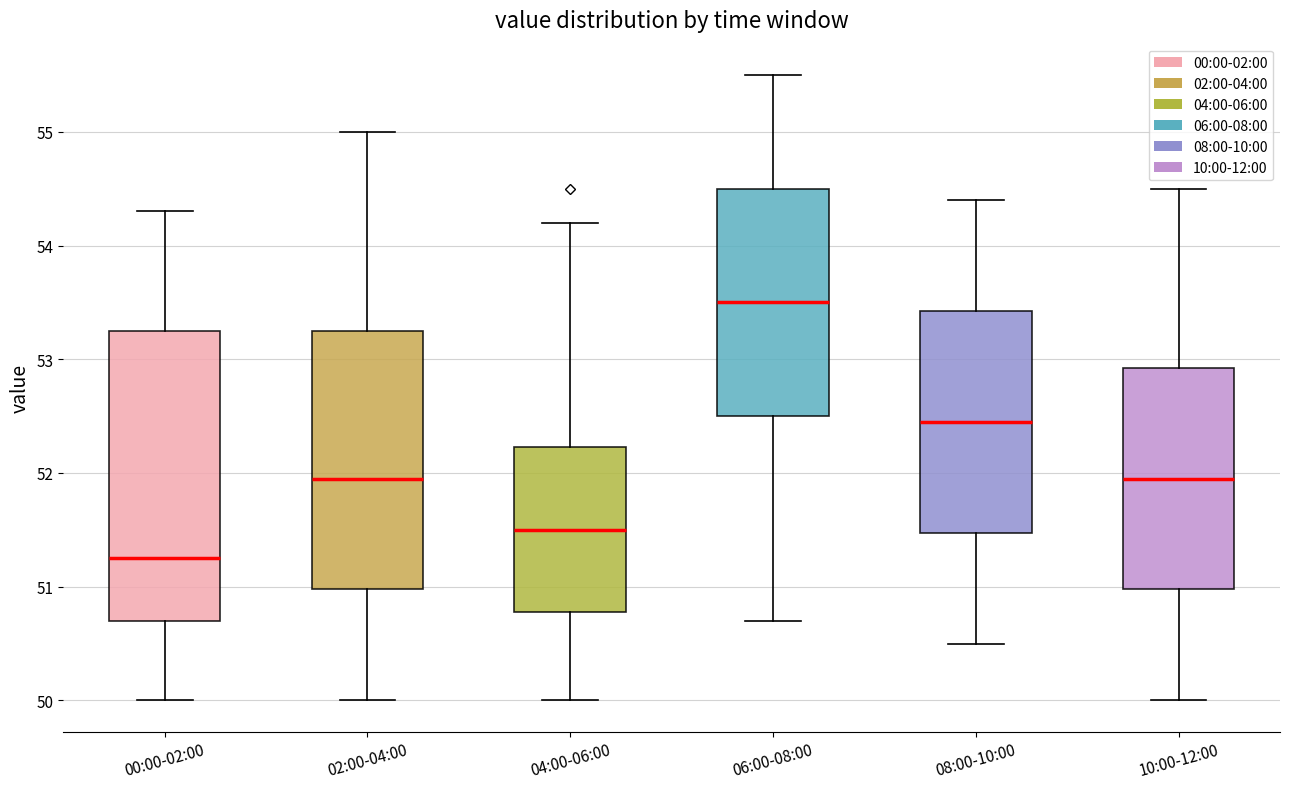

Reading left to right, transcribe this box plot: for each box, give where its median line is, the range the box spans, and where its two whiskers end, as read against the y-axis. The values are not printed on the chart, so give them approximately, as read against the axis.

00:00-02:00: median 51.3, box 50.7 to 53.3, whiskers 50.0 to 54.3
02:00-04:00: median 52.0, box 51.0 to 53.3, whiskers 50.0 to 55.0
04:00-06:00: median 51.5, box 50.8 to 52.2, whiskers 50.0 to 54.2
06:00-08:00: median 53.5, box 52.5 to 54.5, whiskers 50.7 to 55.5
08:00-10:00: median 52.5, box 51.5 to 53.4, whiskers 50.5 to 54.4
10:00-12:00: median 52.0, box 51.0 to 52.9, whiskers 50.0 to 54.5